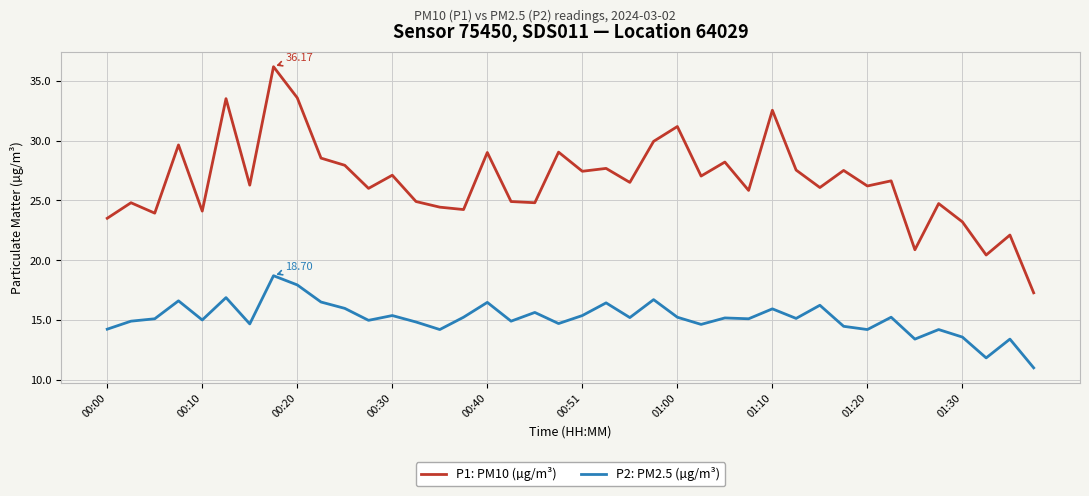

True or false: P2: PM2.5 (µg/m³) and P1: PM10 (µg/m³) cross at least once.

False